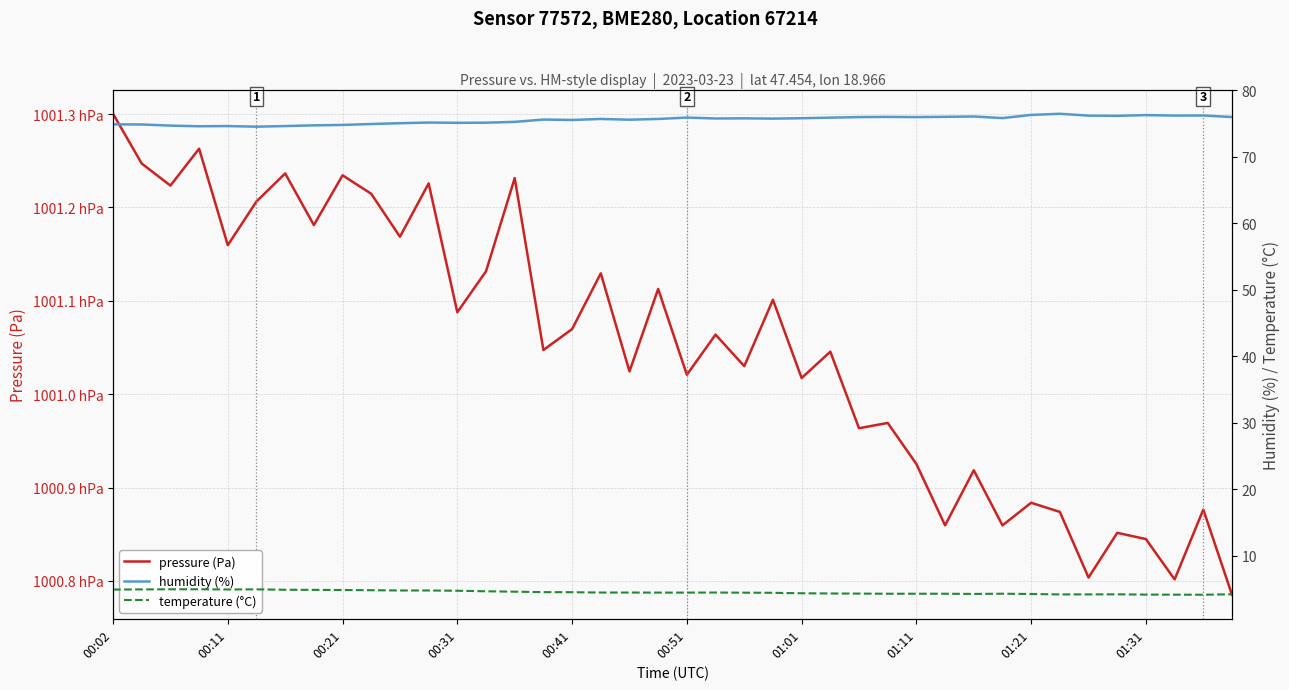

Reading left to right, transcribe all the data shown in this chart.

pressure (Pa): 100130.0	100124.7	100122.3	100126.3	100116.0	100120.6	100123.6	100118.1	100123.4	100121.5	100116.9	100122.6	100108.8	100113.2	100123.1	100104.7	100107.0	100112.9	100102.4	100111.3	100102.1	100106.4	100103.0	100110.1	100101.7	100104.6	100096.4	100096.9	100092.5	100085.9	100091.9	100085.9	100088.4	100087.4	100080.4	100085.1	100084.5	100080.2	100087.6	100078.5
humidity (%): 74.9	74.9	74.7	74.6	74.6	74.5	74.6	74.8	74.8	75.0	75.1	75.2	75.1	75.2	75.3	75.6	75.6	75.7	75.6	75.7	75.9	75.8	75.8	75.8	75.8	75.9	76.0	76.0	76.0	76.0	76.1	75.8	76.3	76.5	76.2	76.2	76.3	76.2	76.2	76.0
temperature (°C): 4.9	4.9	4.9	4.9	4.9	4.9	4.9	4.8	4.8	4.8	4.8	4.8	4.7	4.6	4.6	4.5	4.5	4.5	4.5	4.4	4.4	4.5	4.4	4.4	4.3	4.3	4.3	4.3	4.3	4.3	4.2	4.3	4.2	4.2	4.2	4.2	4.1	4.1	4.1	4.2